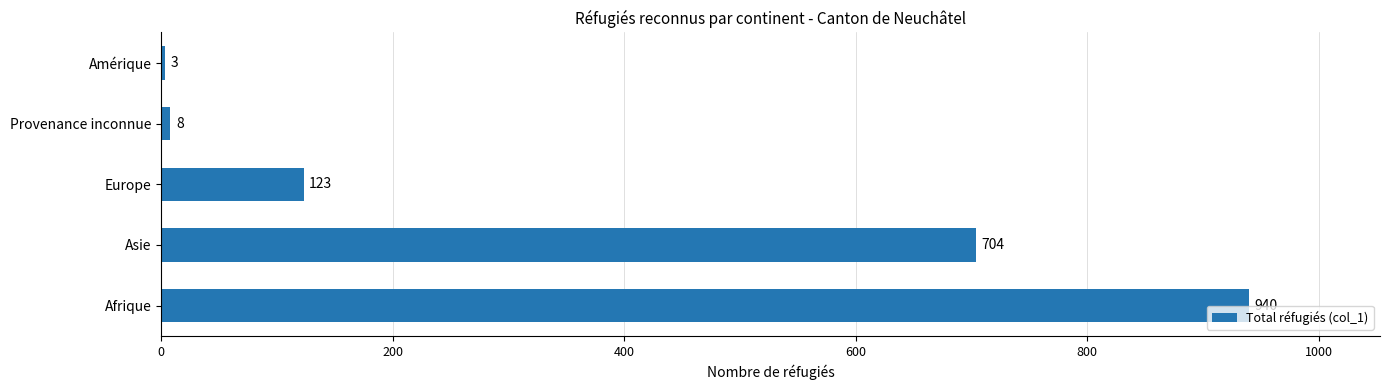

Reading top to bottom, transcribe all the data shown in this chart.

Amérique=3	Provenance inconnue=8	Europe=123	Asie=704	Afrique=940